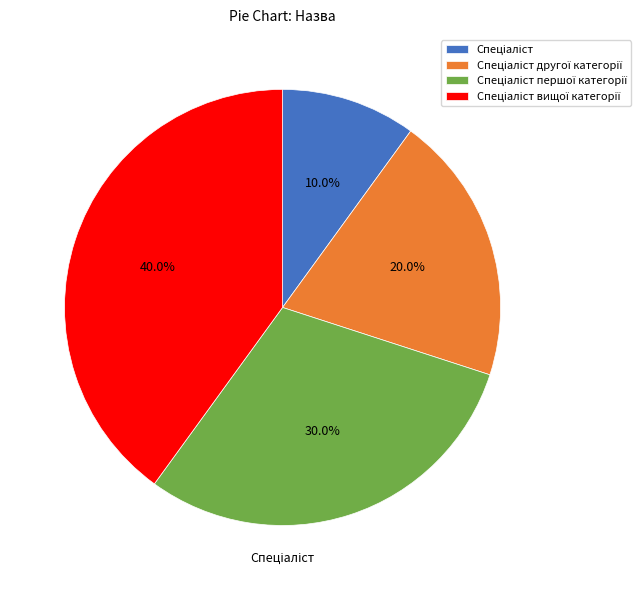

Does any single category account for the majority?

No